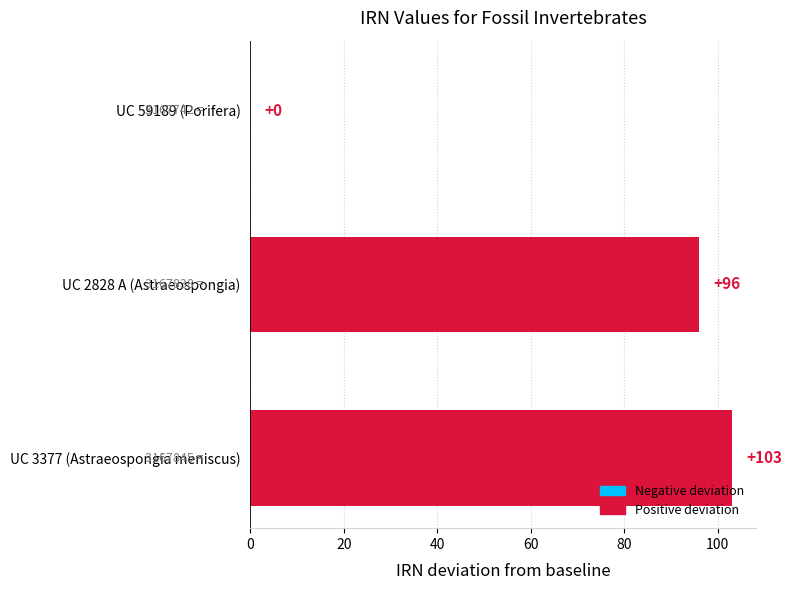

At which label is the value closest to 51?

UC 2828 A (Astraeospongia)